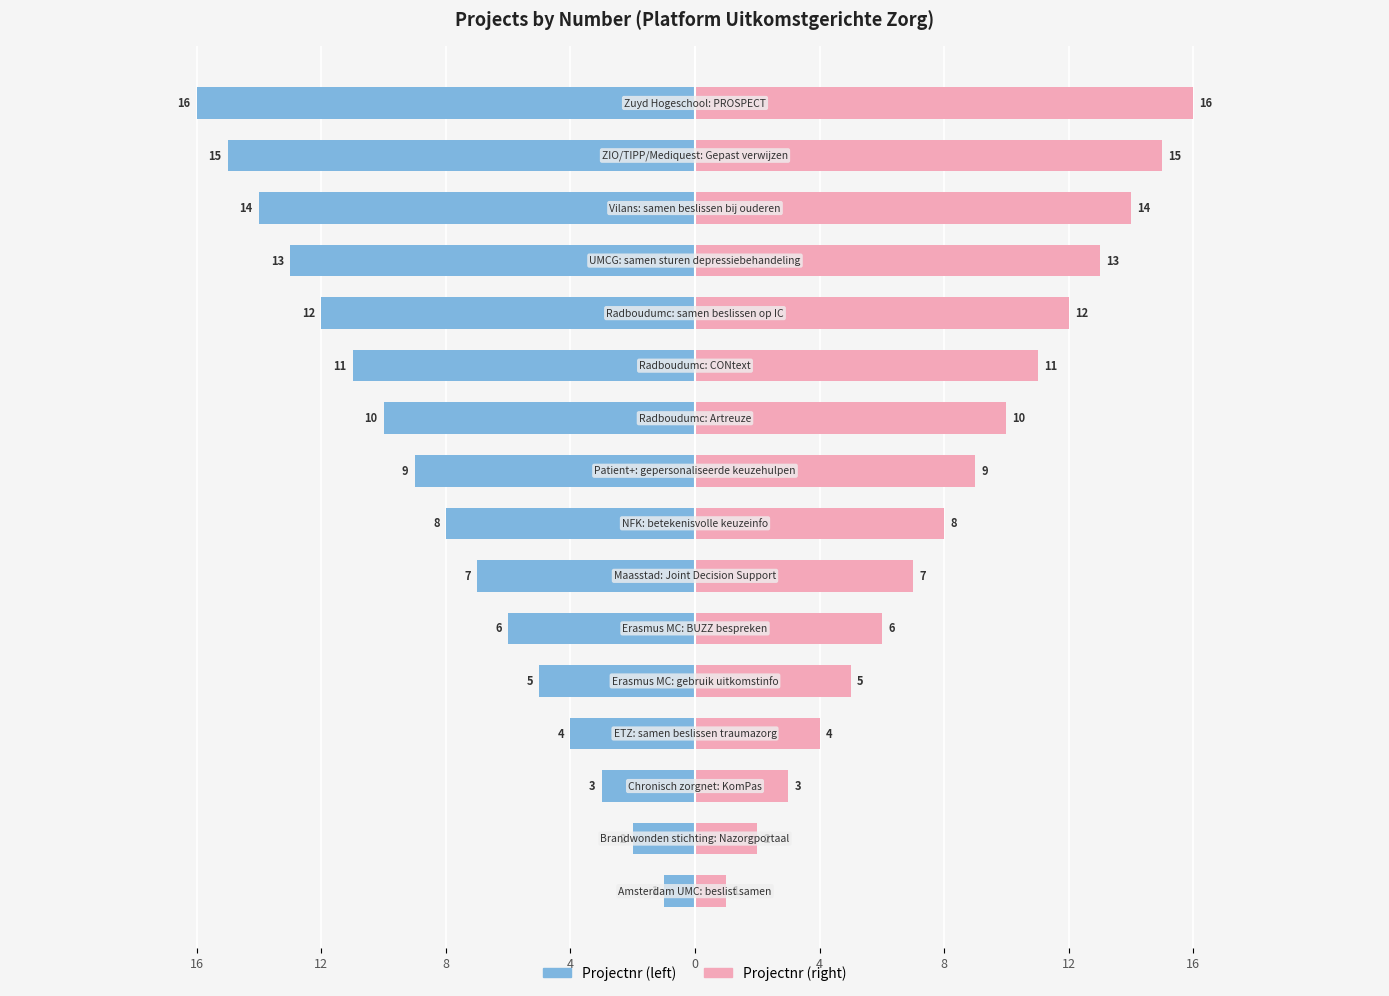

Which series has the largest range (max minus min)?

Projectnr (left)